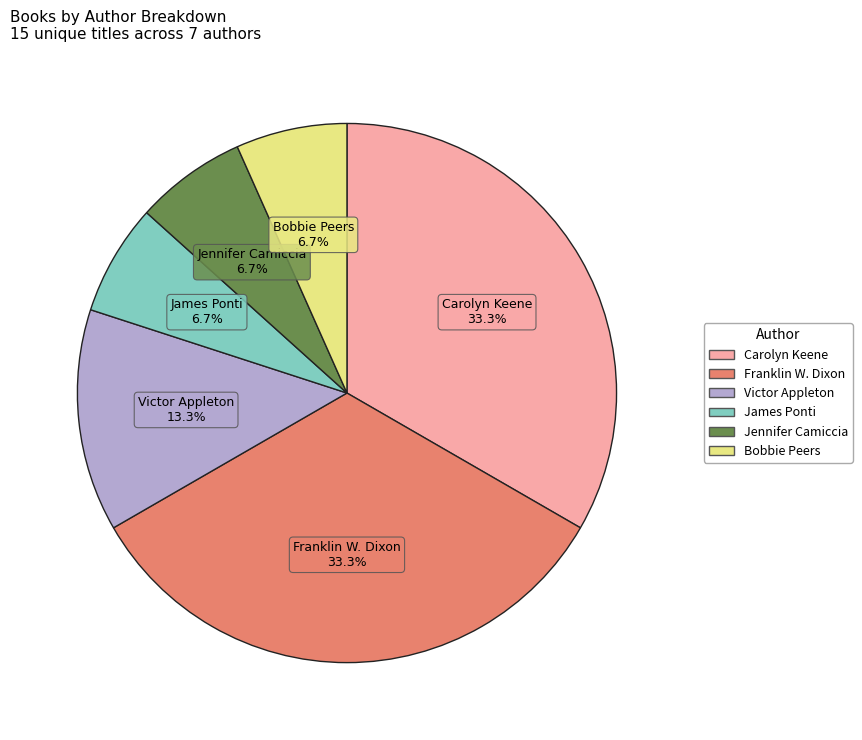

Count the number of slices in the pie.

6